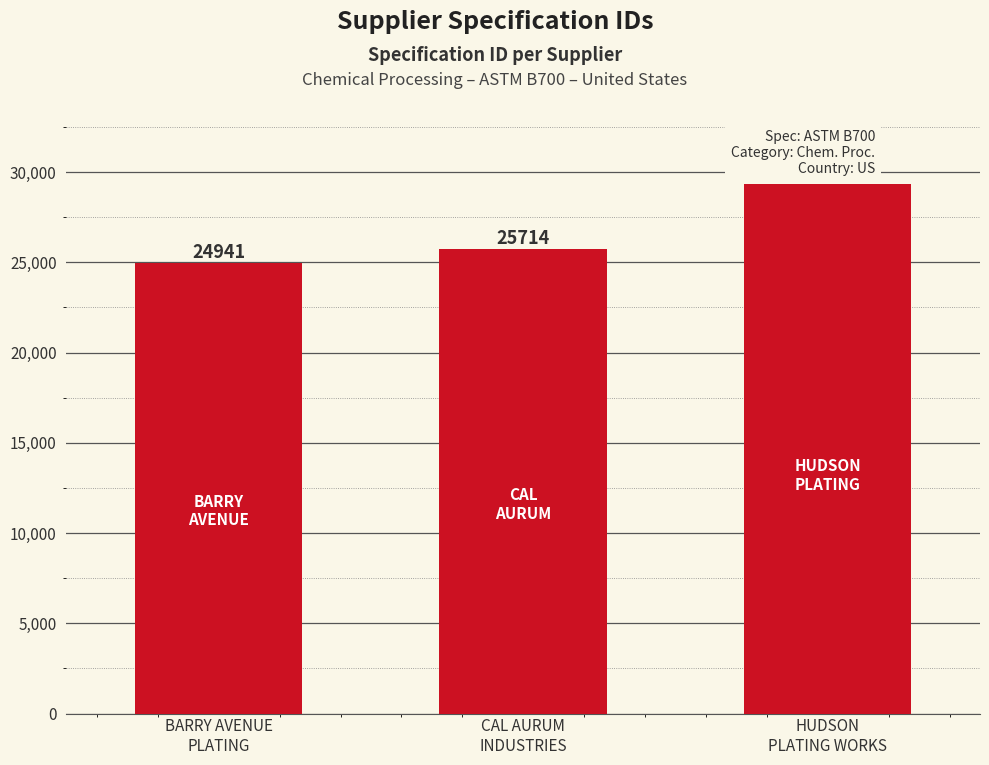

What is the change in value from CAL AURUM
INDUSTRIES to HUDSON
PLATING WORKS?

+3611